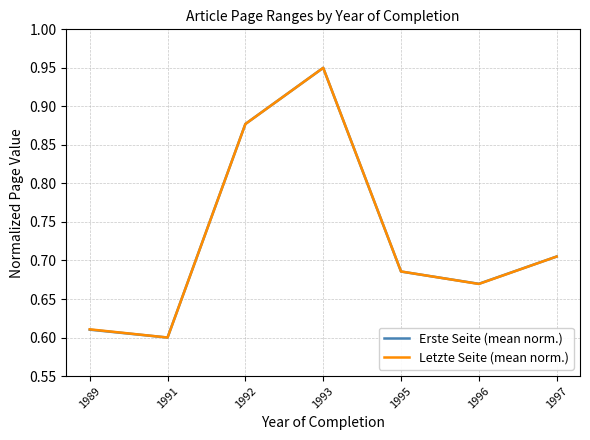

Rank the categories by Letzte Seite (mean norm.) value from lowest to highest.

1991, 1989, 1996, 1995, 1997, 1992, 1993